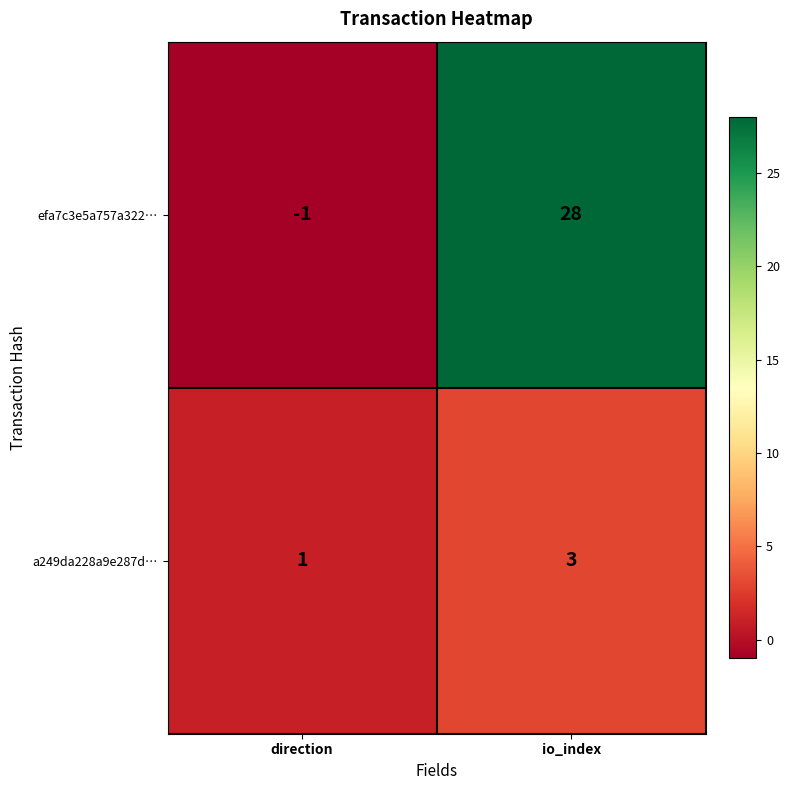

What is the sum of the a249da228a9e287d… values at direction and io_index?

4